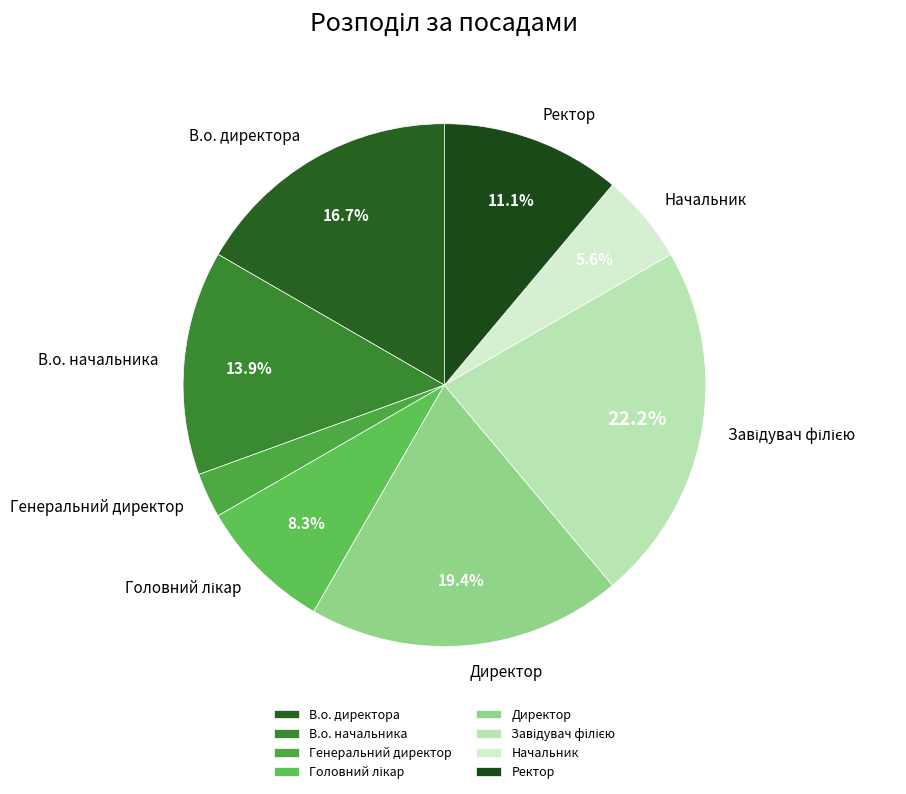

Which category has the smallest portion of the pie?

Генеральний директор